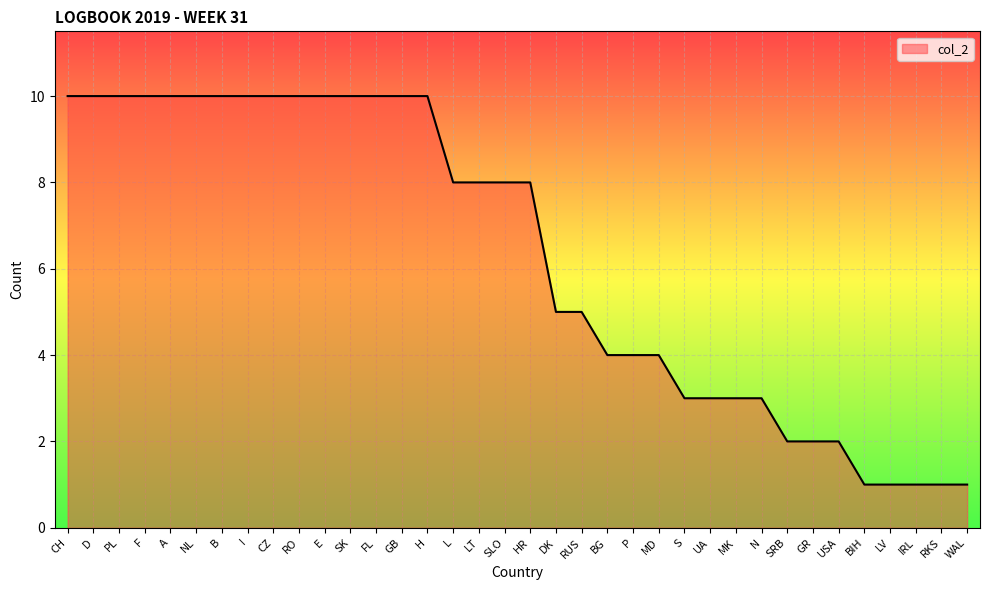

Approximately how many times larger is the value at SK compared to DK?

2.0